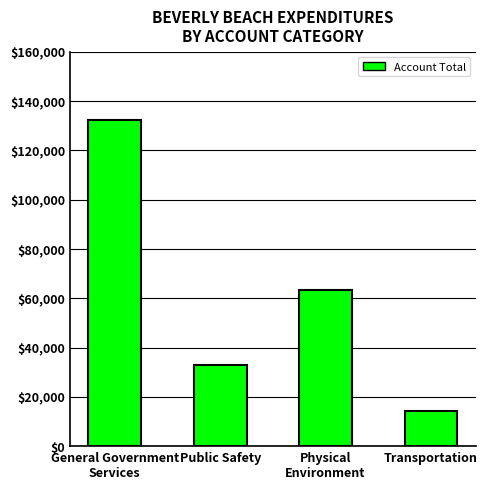

What is the average value?

60718